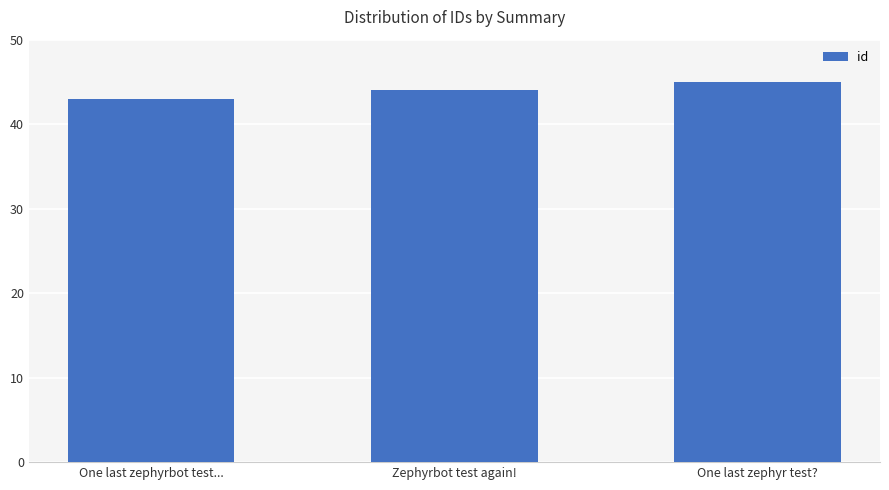

What is the average value?

44